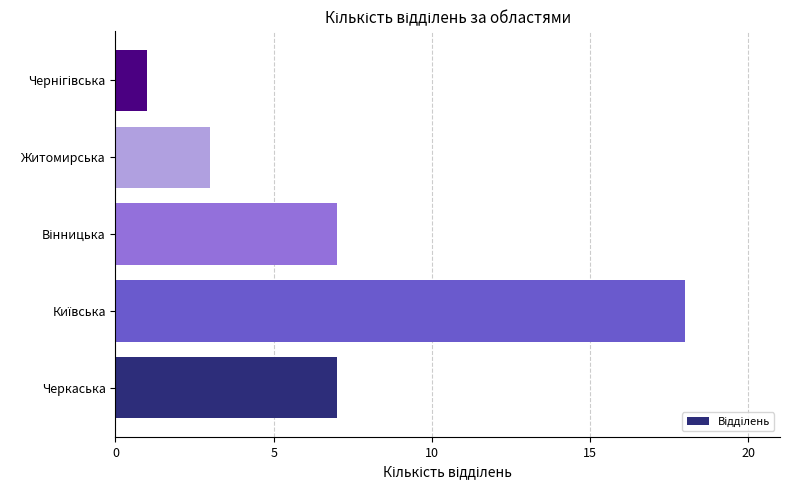

Reading bottom to top, transcribe all the data shown in this chart.

7	18	7	3	1